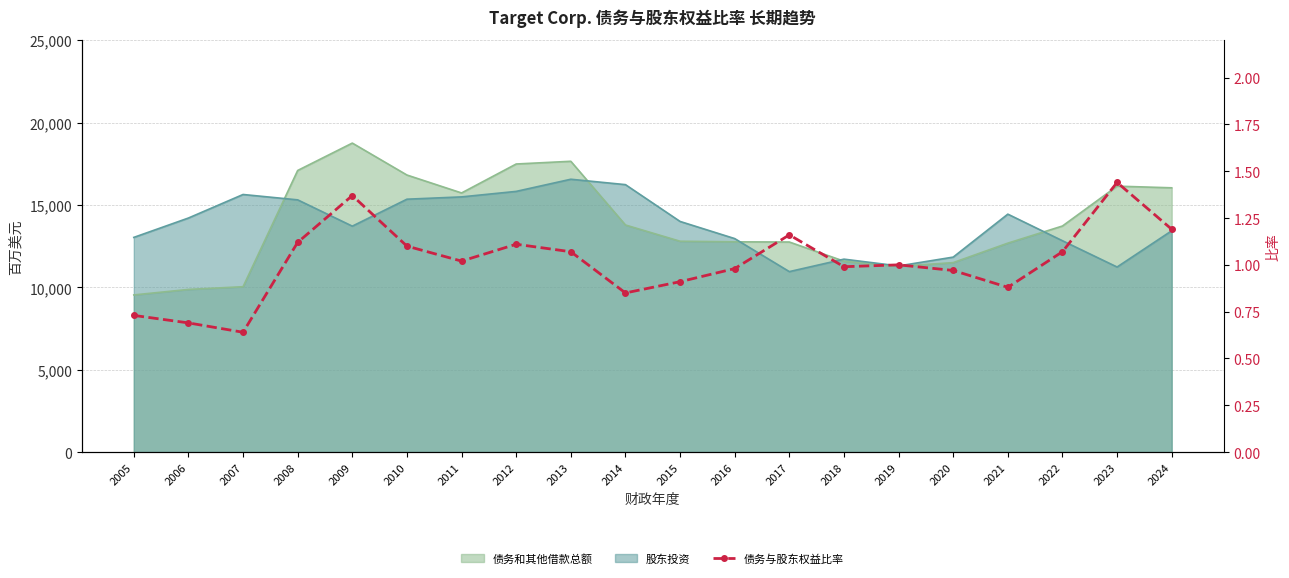

At which category does the chart reach its peak across all series?

2023